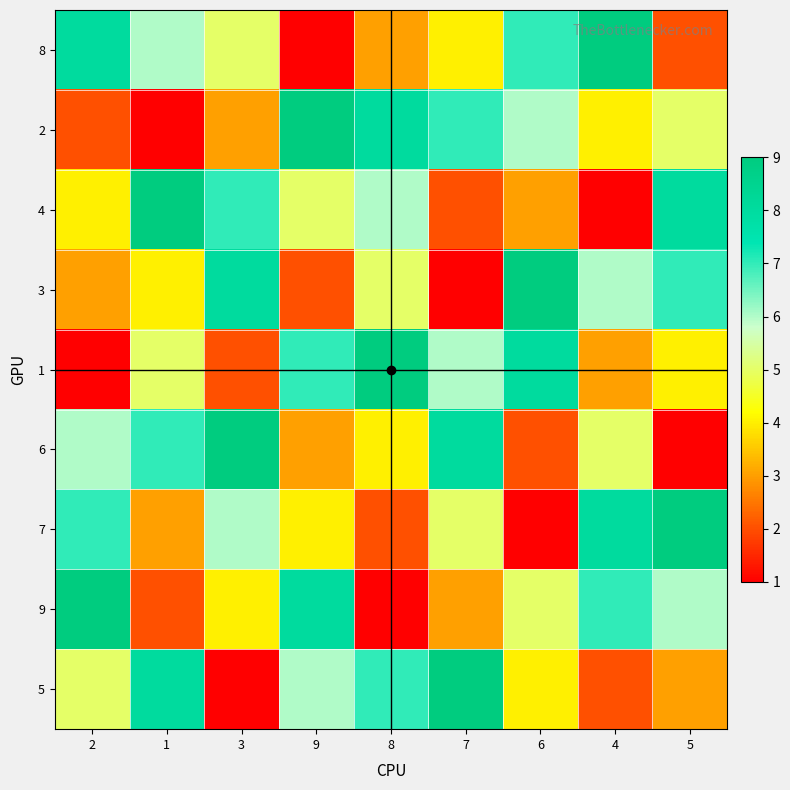

Reading left to right, transcribe all the data shown in this chart.

8: 2=8	1=6	3=5	9=1	8=3	7=4	6=7	4=9	5=2
2: 2=2	1=1	3=3	9=9	8=8	7=7	6=6	4=4	5=5
4: 2=4	1=9	3=7	9=5	8=6	7=2	6=3	4=1	5=8
3: 2=3	1=4	3=8	9=2	8=5	7=1	6=9	4=6	5=7
1: 2=1	1=5	3=2	9=7	8=9	7=6	6=8	4=3	5=4
6: 2=6	1=7	3=9	9=3	8=4	7=8	6=2	4=5	5=1
7: 2=7	1=3	3=6	9=4	8=2	7=5	6=1	4=8	5=9
9: 2=9	1=2	3=4	9=8	8=1	7=3	6=5	4=7	5=6
5: 2=5	1=8	3=1	9=6	8=7	7=9	6=4	4=2	5=3